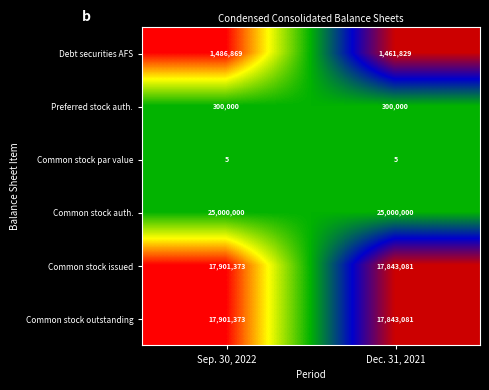

Is it true that Common stock outstanding equals 6164875 at Dec. 31, 2021?

False